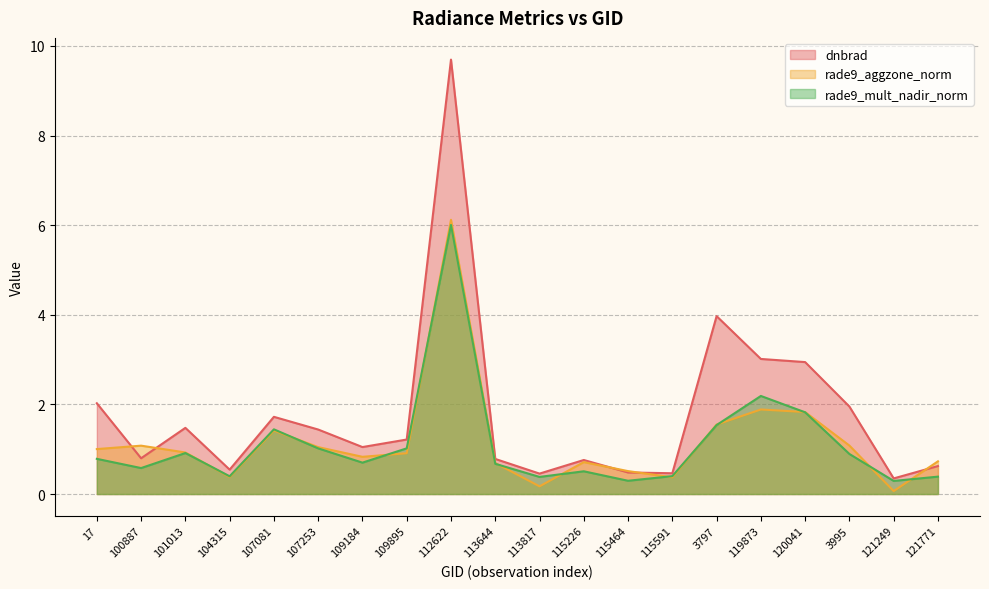

How many distinct data groups are displayed?

3